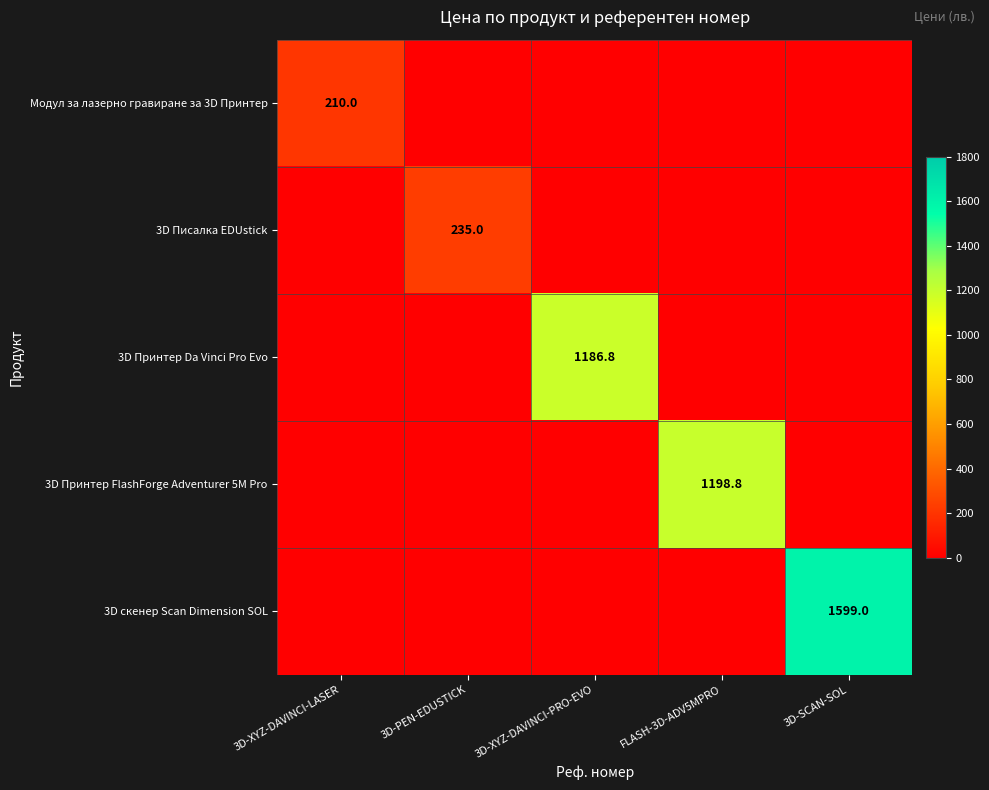

Is it true that 3D Принтер Da Vinci Pro Evo equals 1186.8 at 3D-XYZ-DAVINCI-PRO-EVO?

True